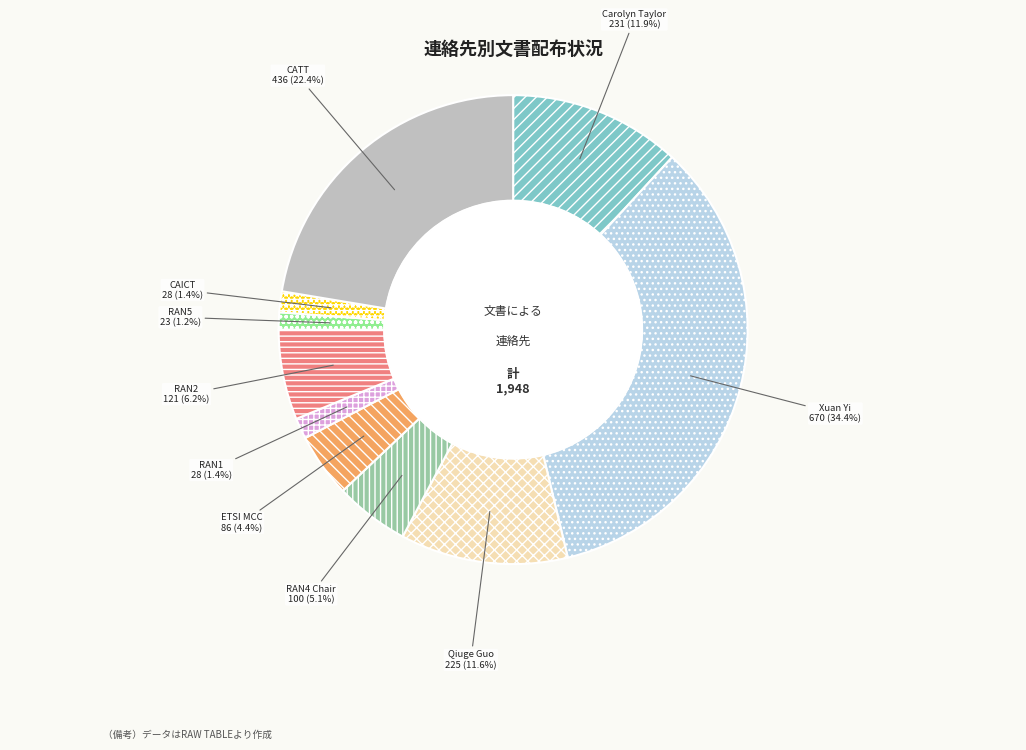

How many segments does this pie chart have?

10